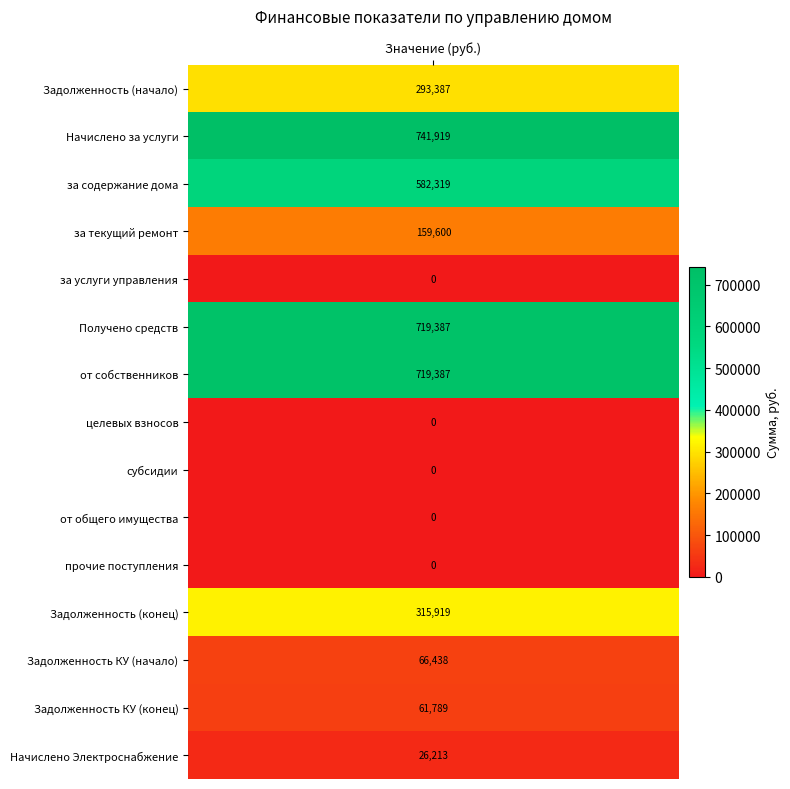

How many values are below 66438?

7